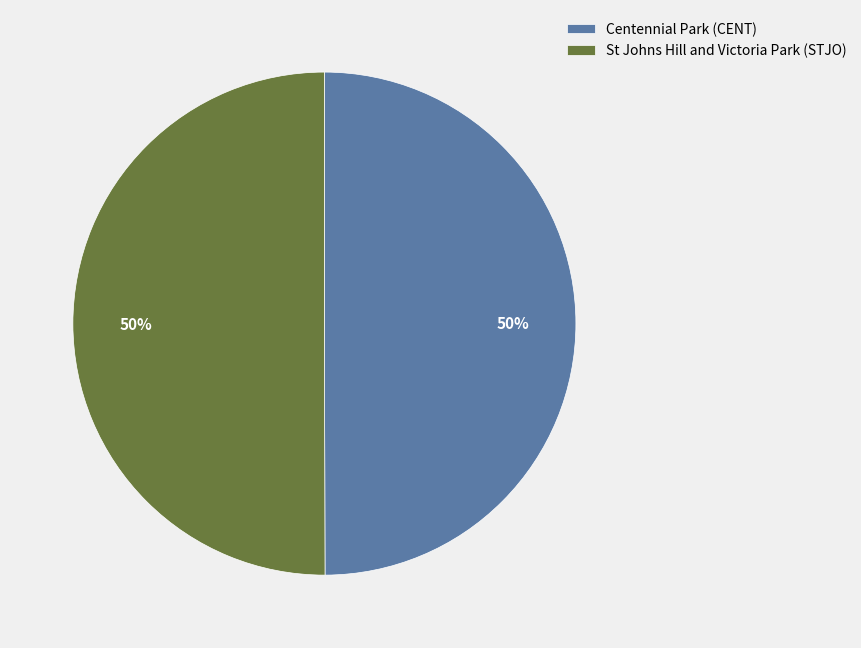

The St Johns Hill and Victoria Park (STJO) slice represents 50% of the pie. True or false?

True